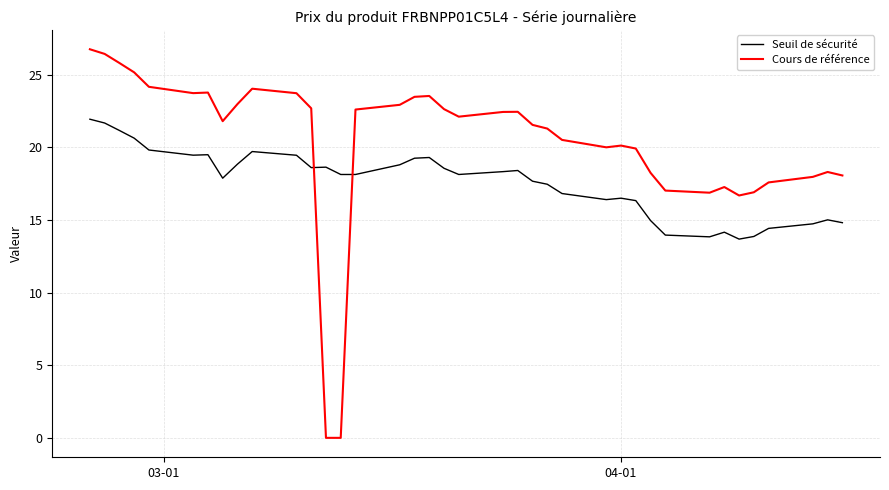

Which series has the largest total across all categories?

Cours de référence